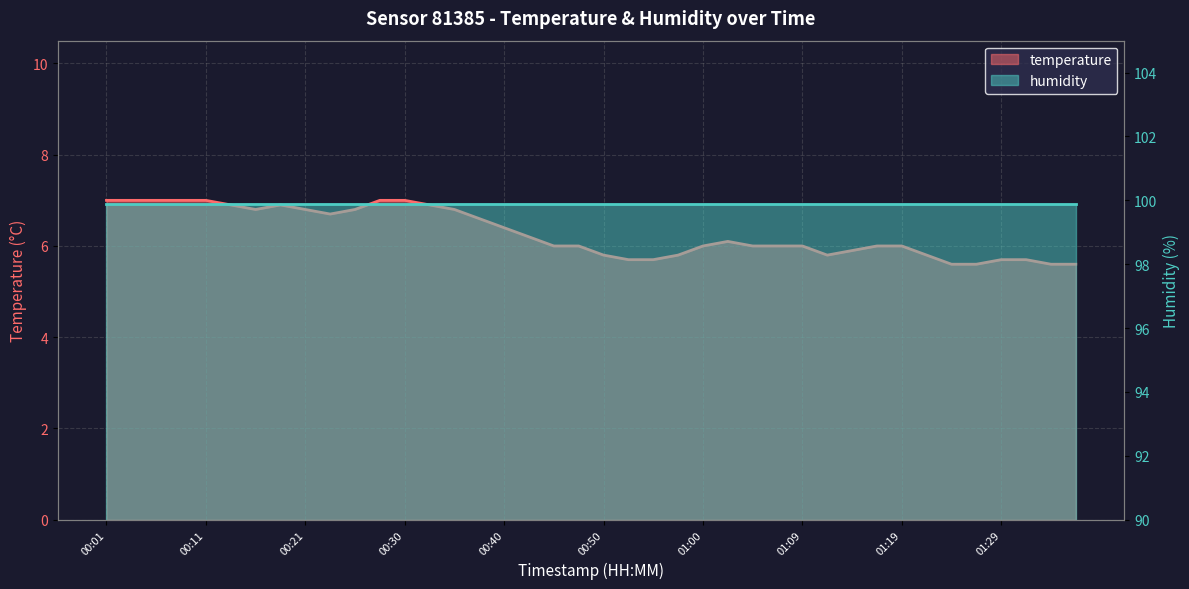

Reading right to left, extract all data points from this chart.

5.6	5.6	5.7	5.7	5.6	5.6	5.8	6.0	6.0	5.9	5.8	6.0	6.0	6.0	6.1	6.0	5.8	5.7	5.7	5.8	6.0	6.0	6.2	6.4	6.6	6.8	6.9	7.0	7.0	6.8	6.7	6.8	6.9	6.8	6.9	7.0	7.0	7.0	7.0	7.0